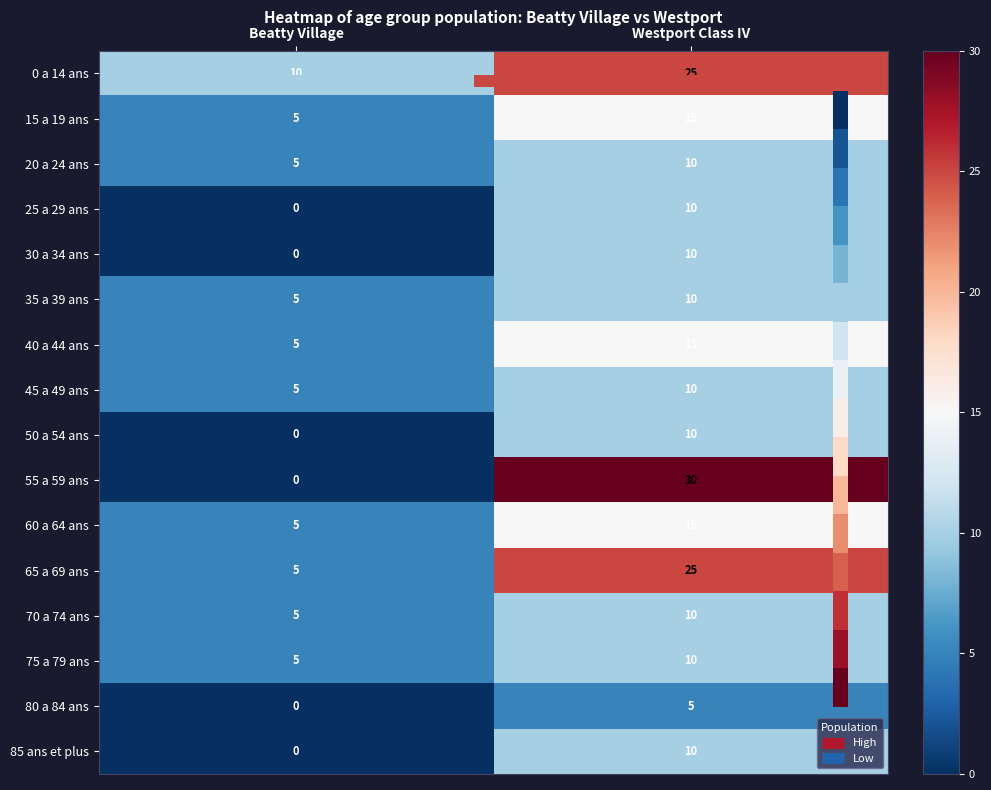

Which series has the largest total across all categories?

0 a 14 ans